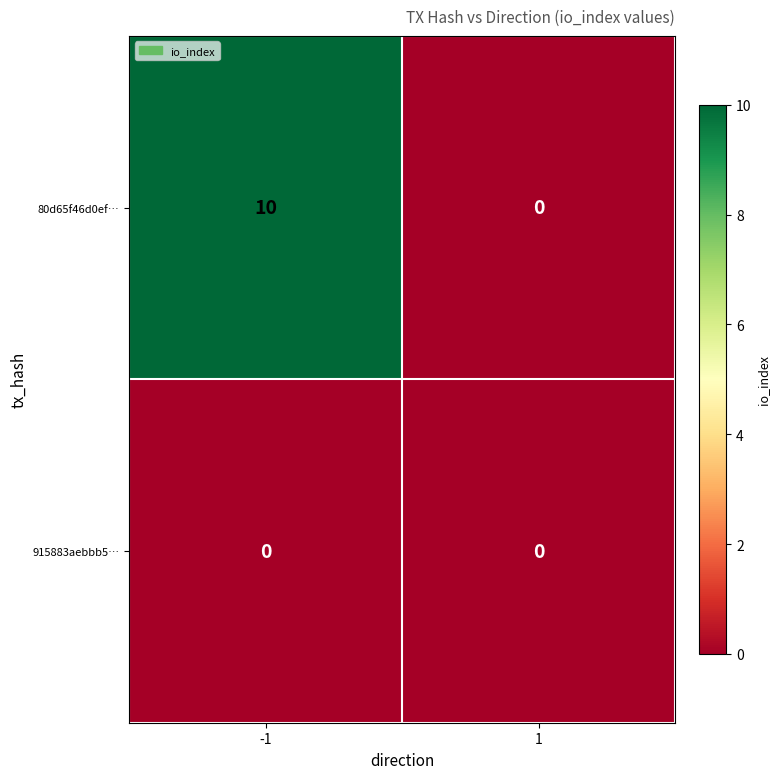

At which category is the sum across all series the highest?

-1